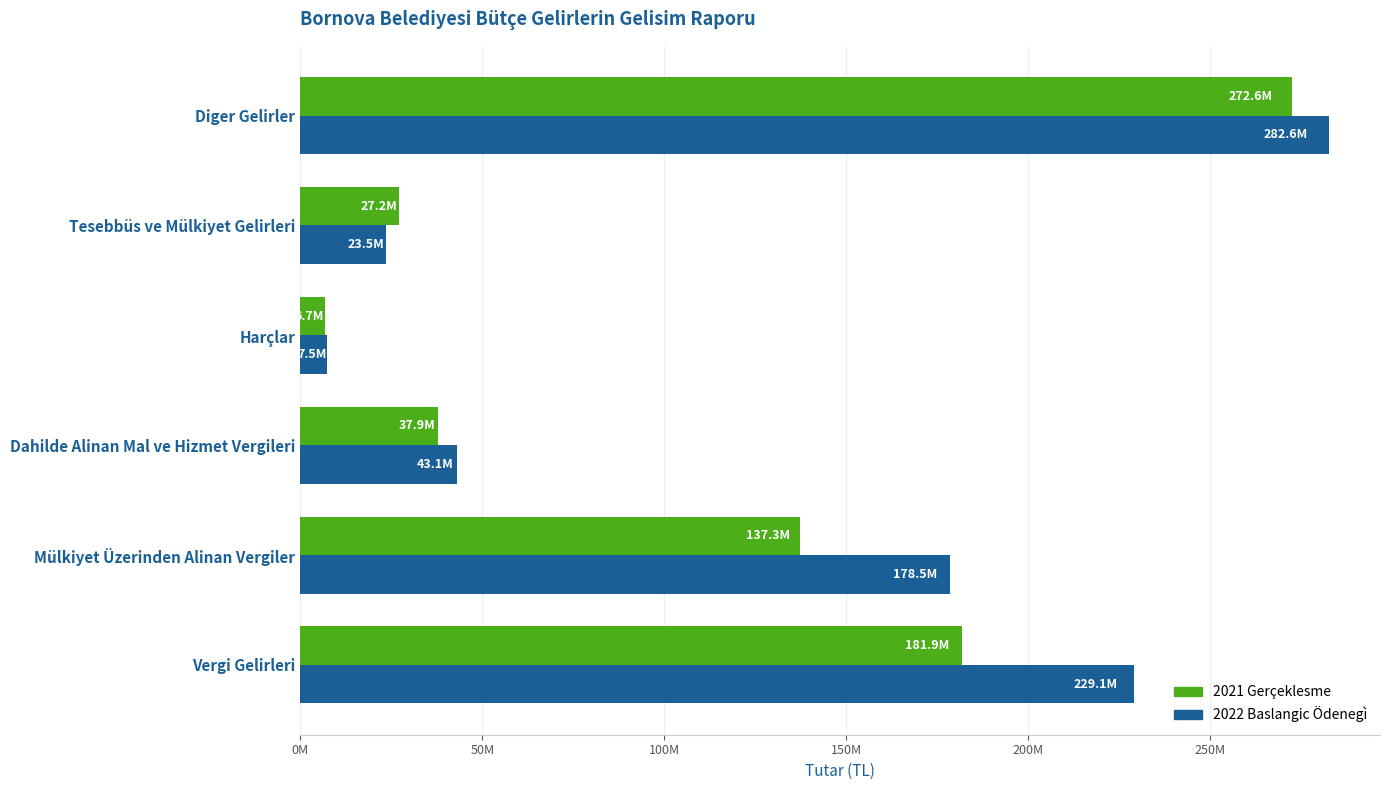

What are all the series names shown in the legend?

2021 Gerçeklesme, 2022 Baslangic Ödenegì